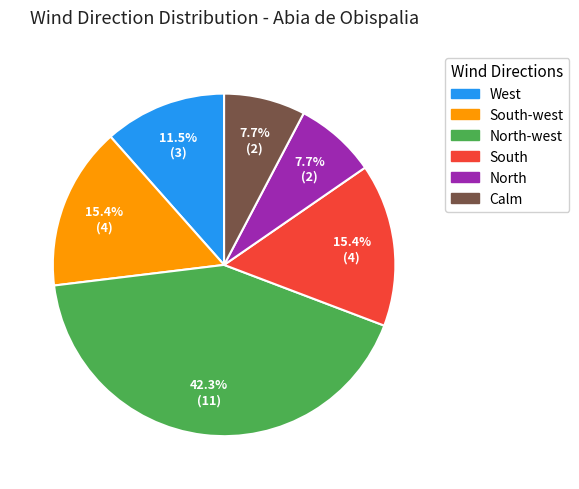

Between South-west and Calm, which is larger?

South-west